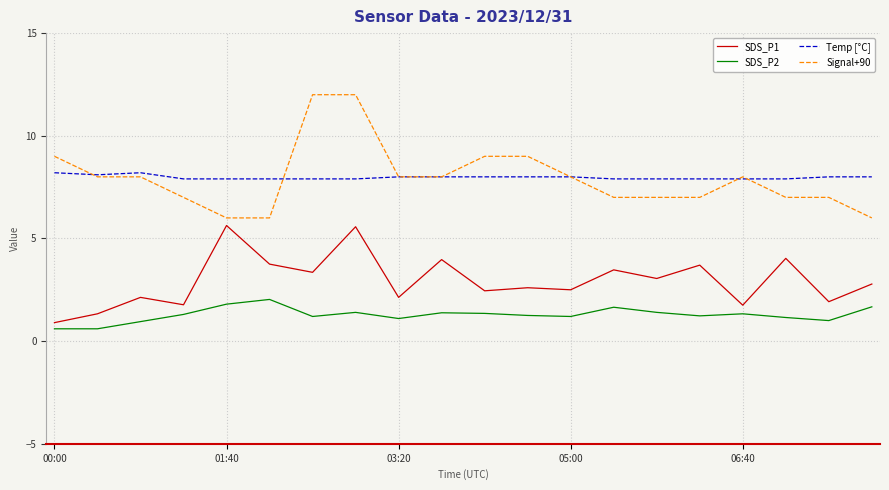

True or false: SDS_P2 and Temp [°C] cross at least once.

False